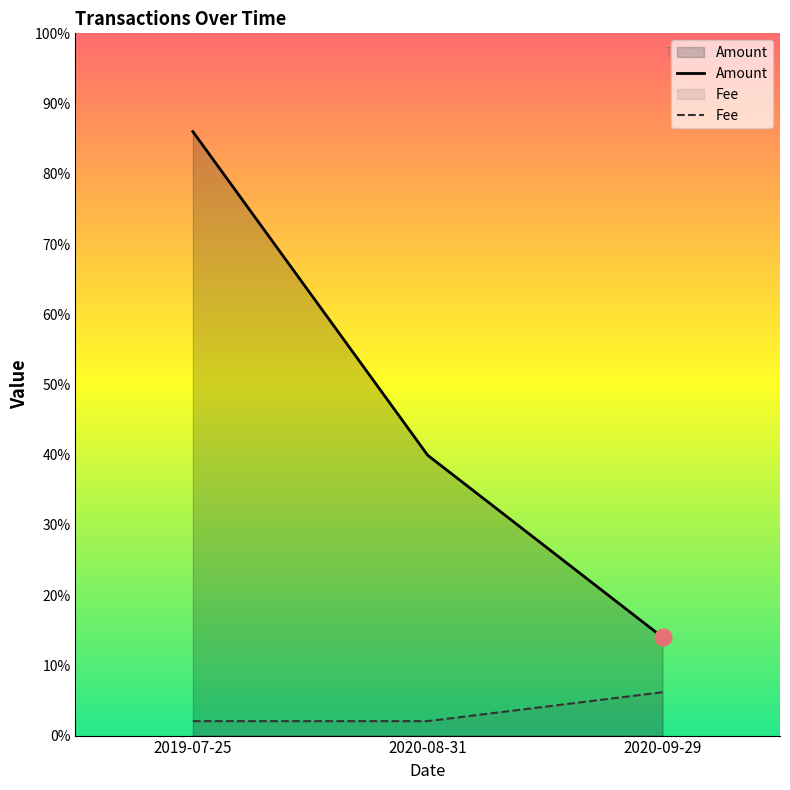

At how many categories does at least one series exceed 0?

3